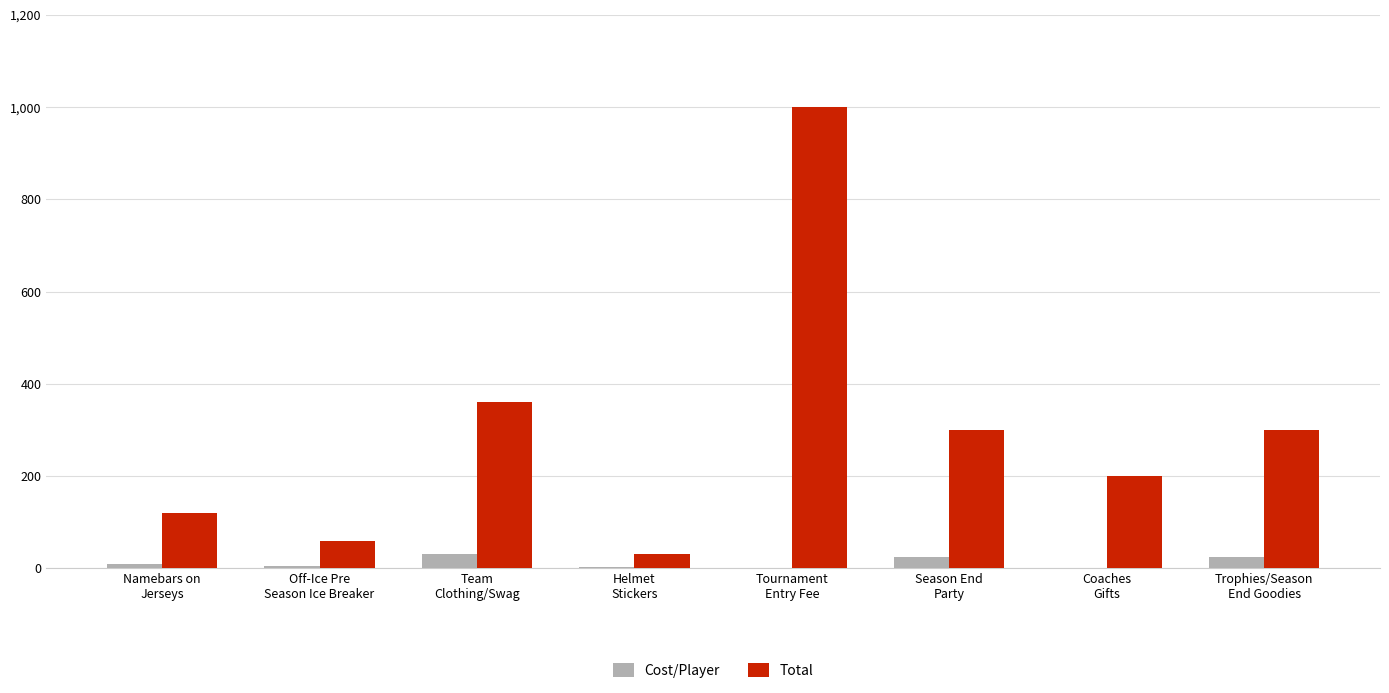

How many distinct data groups are displayed?

2